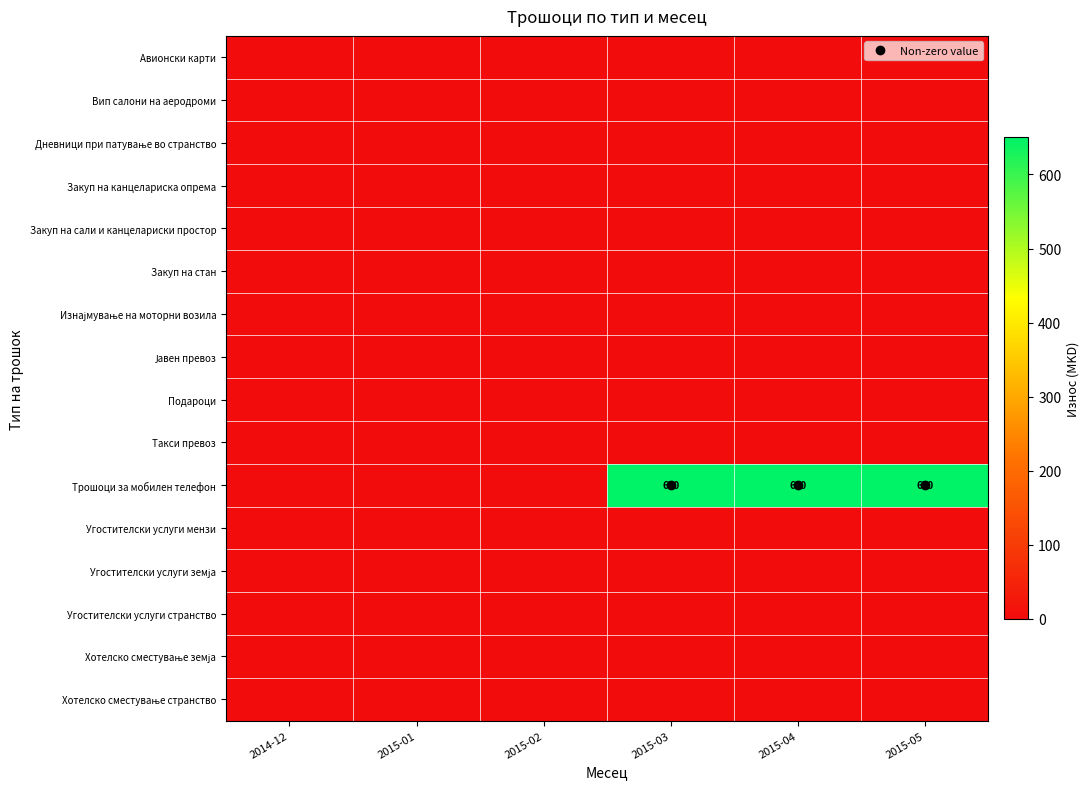

Is the value of Подароци at 2015-02 greater than the value of Дневници при патување во странство at 2015-02?

No